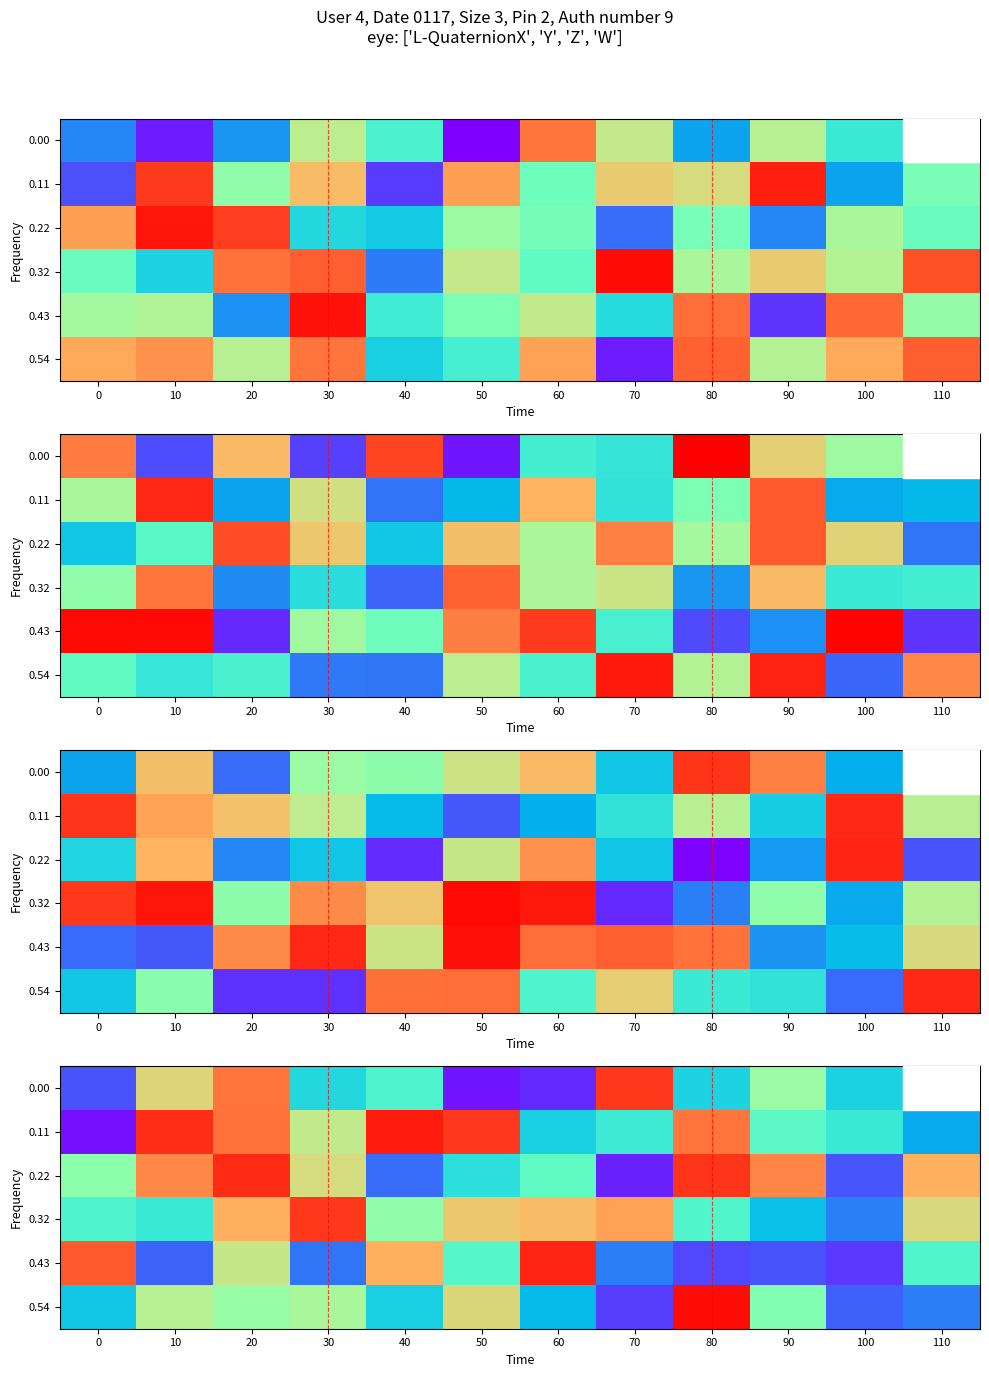

Which category has the lowest value in the 0.54 series?

70